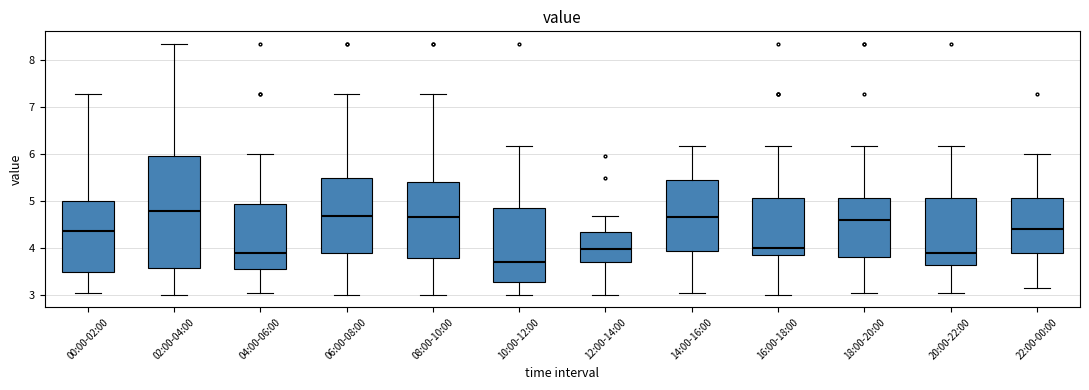

Reading left to right, read every box against the y-axis: the position of its median line, the range the box covers, and the ends of its whiskers. The values are not printed on the chart, so give them approximately, as read against the axis.

00:00-02:00: median 4.4, box 3.5 to 5.0, whiskers 3.0 to 7.3
02:00-04:00: median 4.8, box 3.6 to 6.0, whiskers 3.0 to 8.4
04:00-06:00: median 3.9, box 3.6 to 4.9, whiskers 3.0 to 6.0
06:00-08:00: median 4.7, box 3.9 to 5.5, whiskers 3.0 to 7.3
08:00-10:00: median 4.7, box 3.8 to 5.4, whiskers 3.0 to 7.3
10:00-12:00: median 3.7, box 3.3 to 4.8, whiskers 3.0 to 6.2
12:00-14:00: median 4.0, box 3.7 to 4.3, whiskers 3.0 to 4.7
14:00-16:00: median 4.7, box 3.9 to 5.4, whiskers 3.0 to 6.2
16:00-18:00: median 4.0, box 3.9 to 5.1, whiskers 3.0 to 6.2
18:00-20:00: median 4.6, box 3.8 to 5.1, whiskers 3.0 to 6.2
20:00-22:00: median 3.9, box 3.6 to 5.1, whiskers 3.0 to 6.2
22:00-00:00: median 4.4, box 3.9 to 5.1, whiskers 3.2 to 6.0